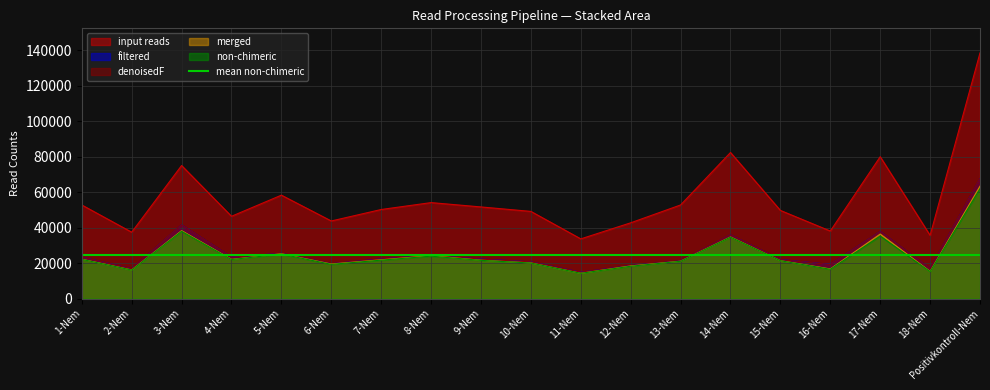

Where is input nearest to the value 86021?

14-Nem